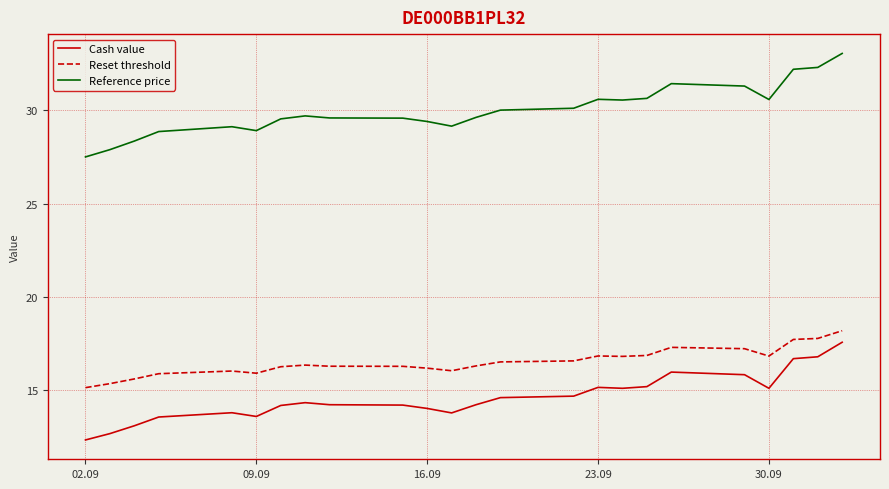

True or false: Reference price has more than 0 interior local peaks.

True